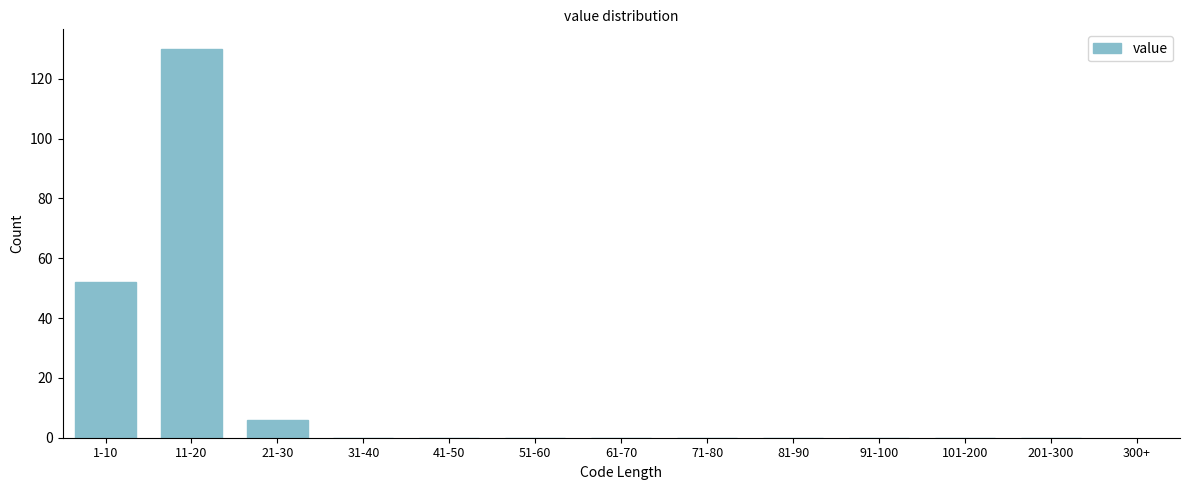

Reading left to right, what are all the values shown in this chart?

1-10=52	11-20=130	21-30=6	31-40=0	41-50=0	51-60=0	61-70=0	71-80=0	81-90=0	91-100=0	101-200=0	201-300=0